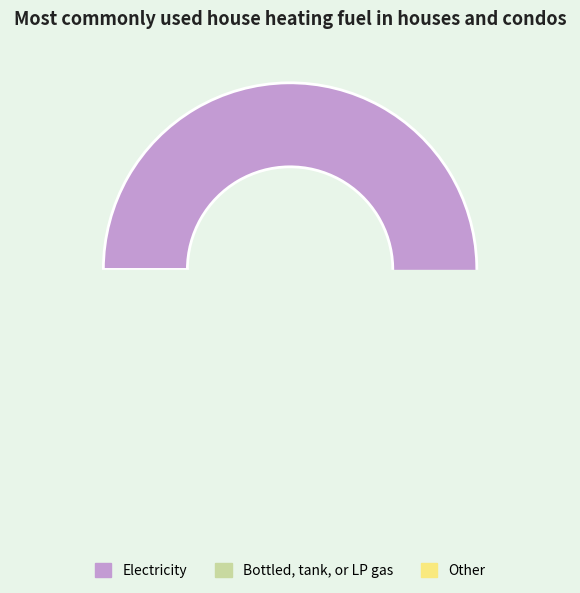

Which has a higher value, 17 or 20?

20